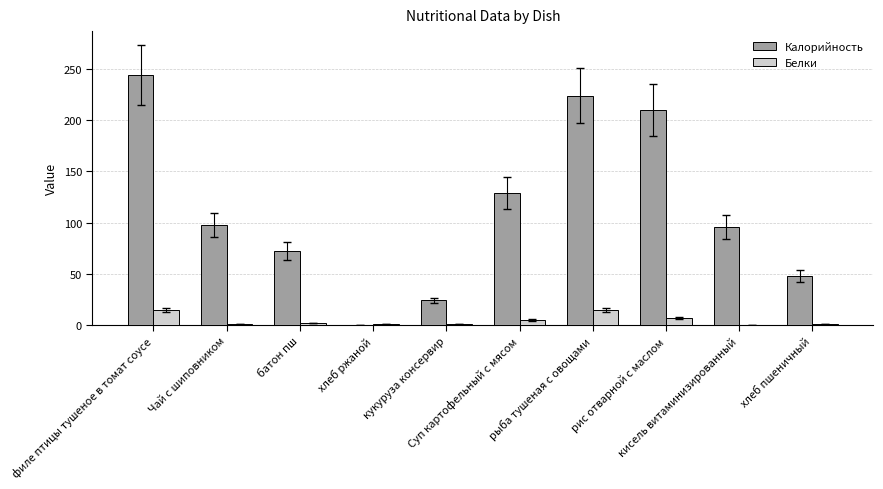

List the labels in order of Белки value, smallest first.

кисель витаминизированный, Чай с шиповником, хлеб ржаной, кукуруза консервир, хлеб пшеничный, батон пш, Суп картофельный с мясом, рис отварной с маслом, филе птицы тушеное в томат соусе, рыба тушеная с овощами